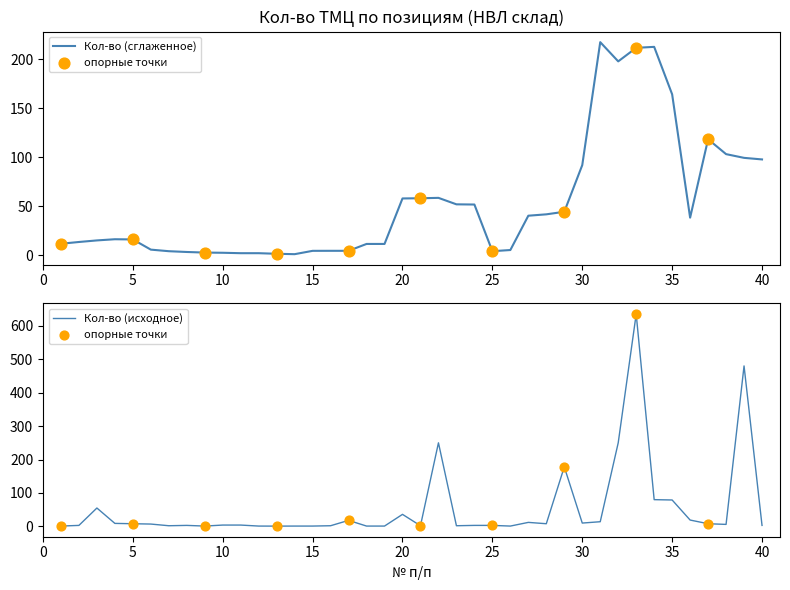

What is the ratio of the value at 24 to the value at 8?

1.0